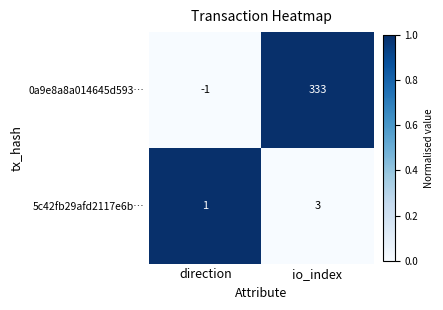

The value of 5c42fb29afd2117e6b… at direction is 1. True or false?

True